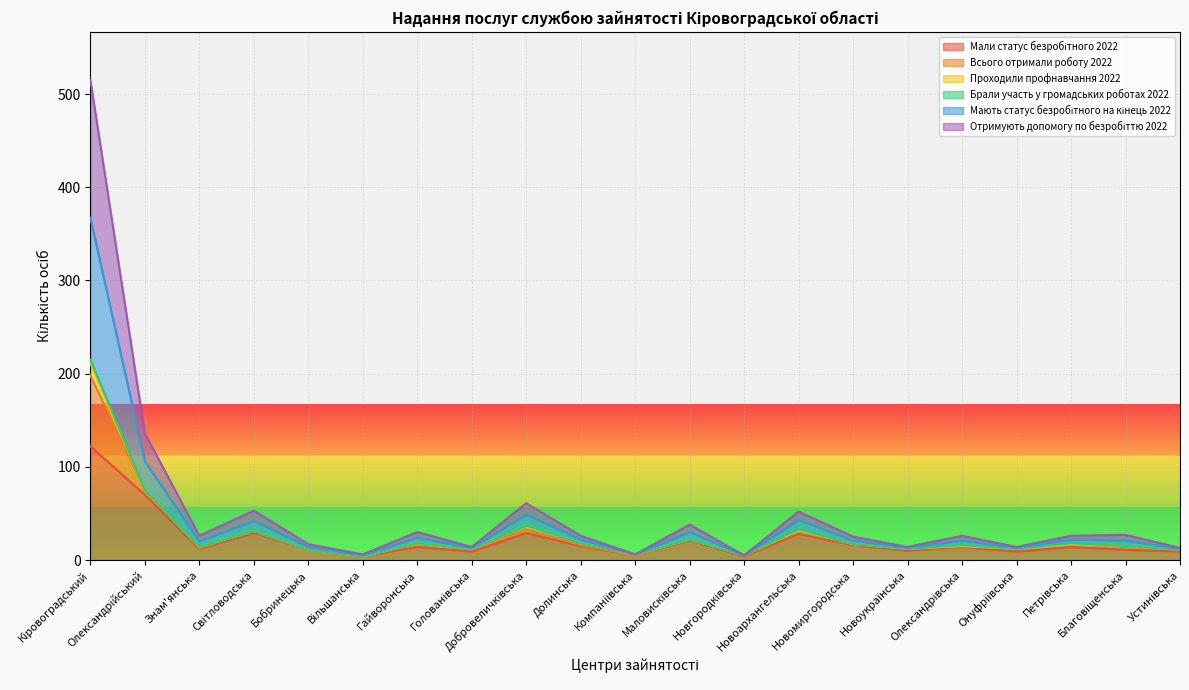

What is the difference between the Мали статус безробітного 2022 values at Новгородківська and Петрівська?

10